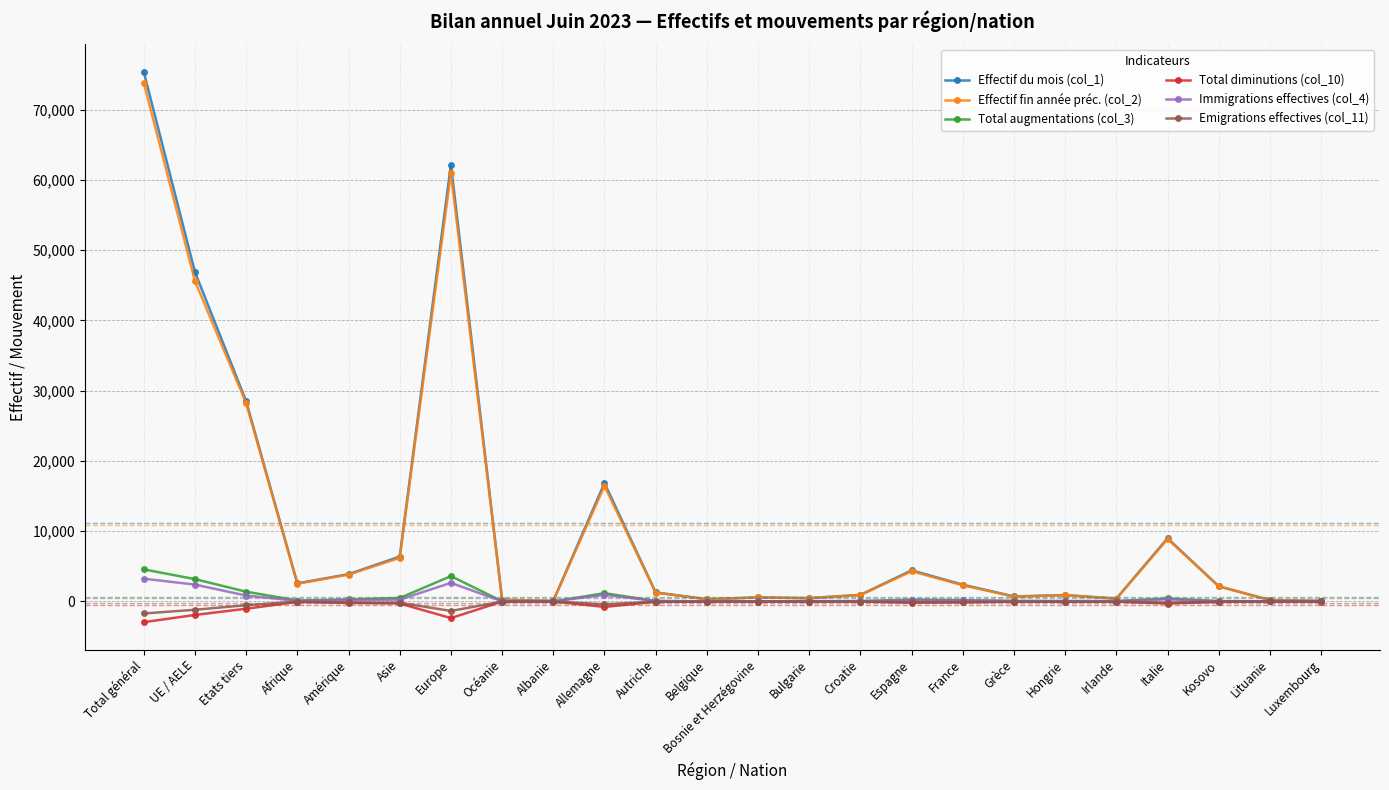

What is the lowest value of the Total diminutions (col_10) series?

-2949